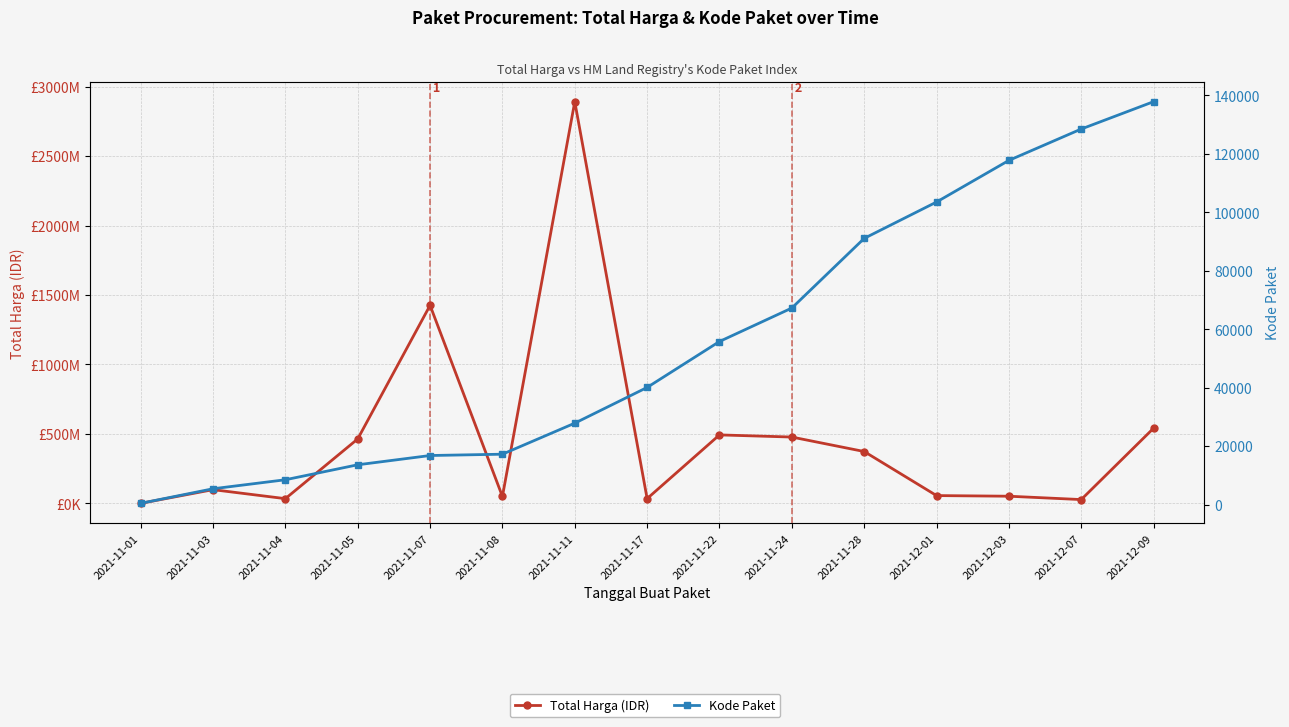

List the series in order of their peak value, highest first.

Total Harga (IDR), Kode Paket